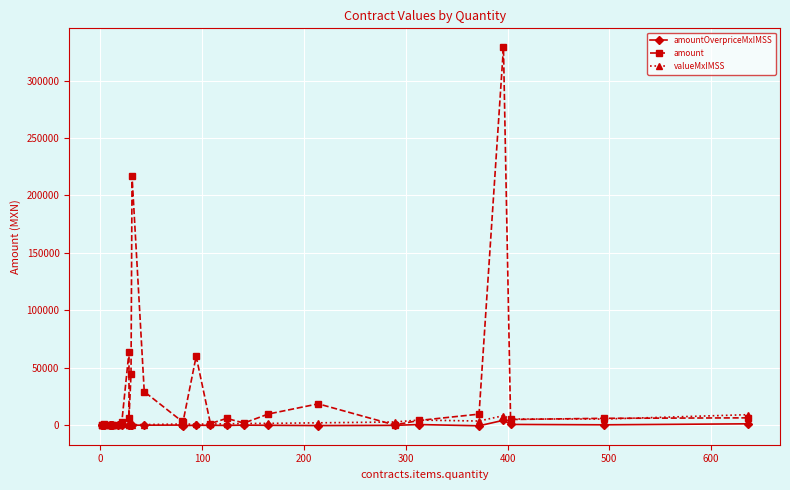

Reading left to right, list all the values displayed in this chart.

amountOverpriceMxIMSS: 2.1	17.3	36.2	-10.8	-29.4	-25.9	454.1	-76.2	69.7	403.8	-7.5	-117.4	599.3	60.8	75.7	140.0	-339.5	-11.2	-54.0	-129.9	109.4	-44.2	-273.8	-77.4	614.4	-475.9	4326.7	709.6	384.1	1248.4
amount: 20.2	29.0	737.8	573.0	86.9	279.0	173.9	74.7	299.7	3131.0	64032.0	6249.8	44190.2	216888.9	29243.1	3472.4	2473.2	59959.8	1482.7	5965.9	1919.1	9781.1	18635.4	256.4	4173.7	9672.7	328976.5	5007.5	6040.8	6433.1
valueMxIMSS: 20.2	29.0	69.6	35.8	86.9	75.4	625.2	94.9	299.7	730.6	276.1	318.3	1043.7	448.1	579.5	1077.3	920.8	1035.9	1039.8	1251.4	1537.5	1626.9	2110.0	2849.5	4524.0	3667.9	8337.4	5431.6	5397.5	9192.5